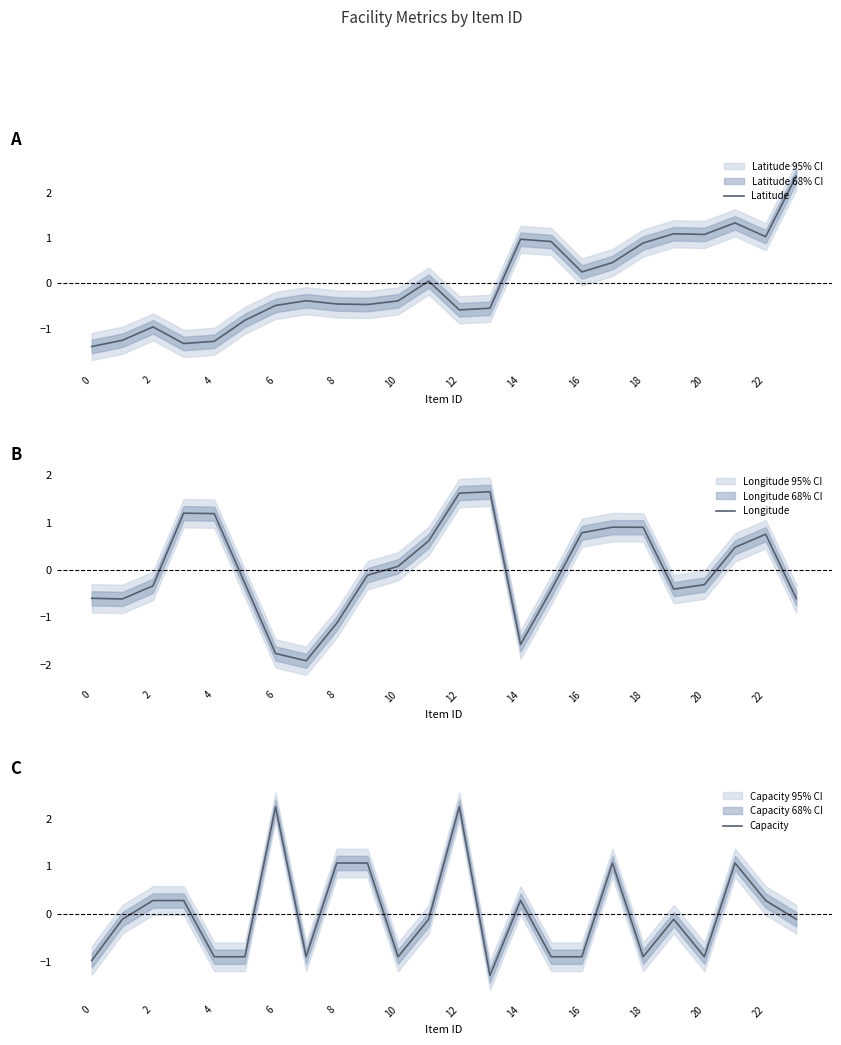

Rank the series by their maximum value, from lowest to highest.

Longitude, Capacity, Latitude